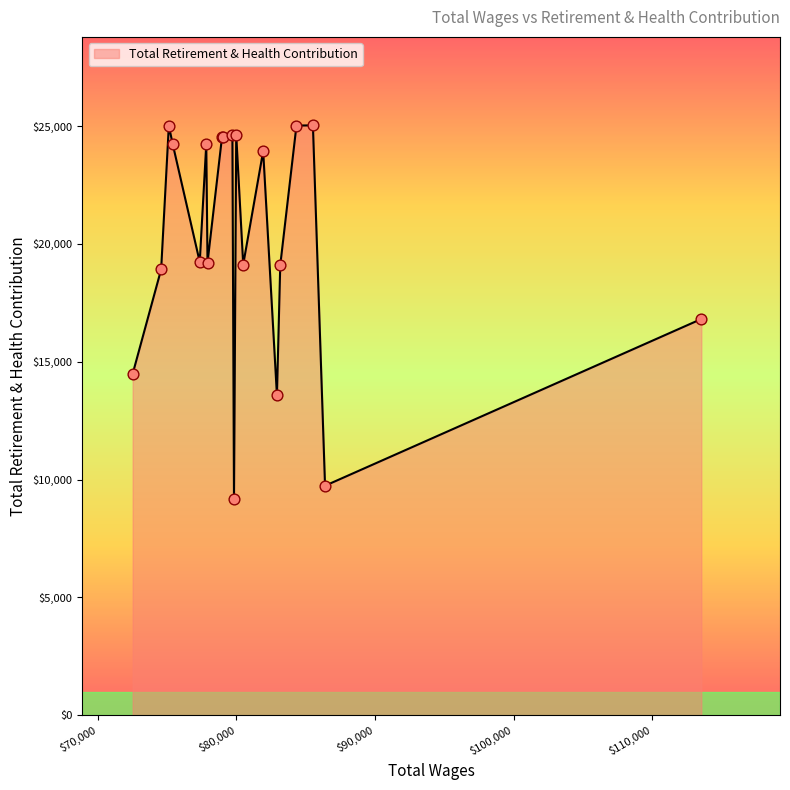

What is the greatest value displayed?

25034